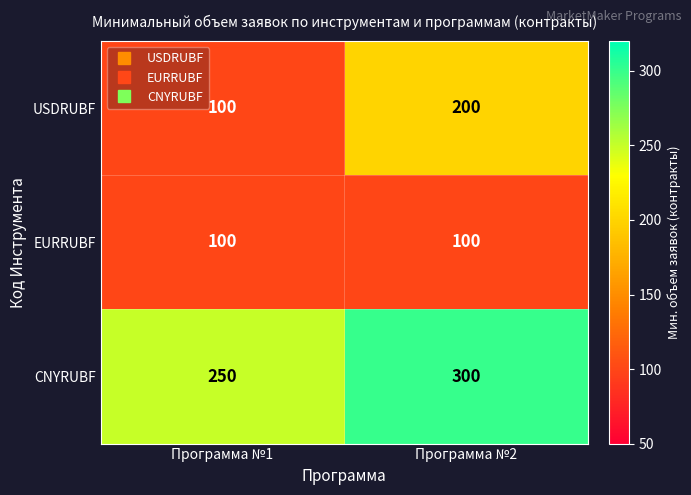

At which label does USDRUBF reach its peak?

Программа №2